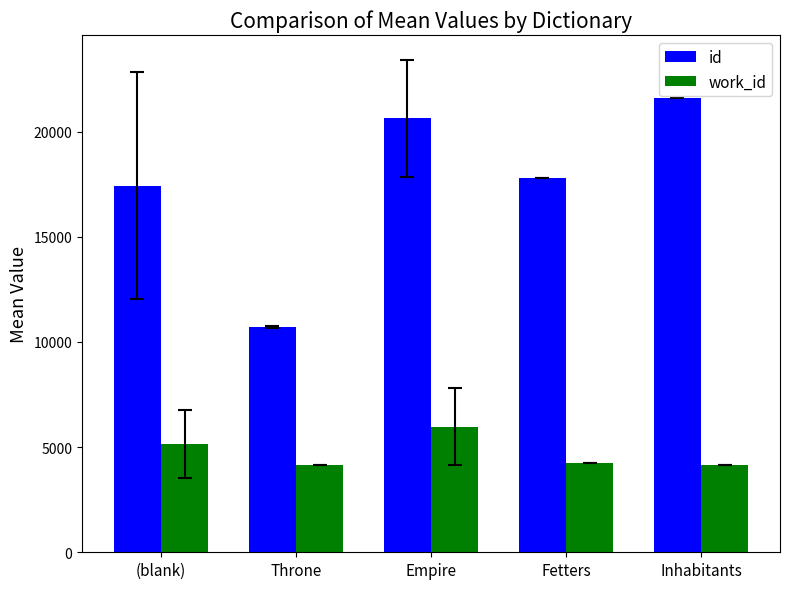

At which category is the sum across all series the highest?

Empire